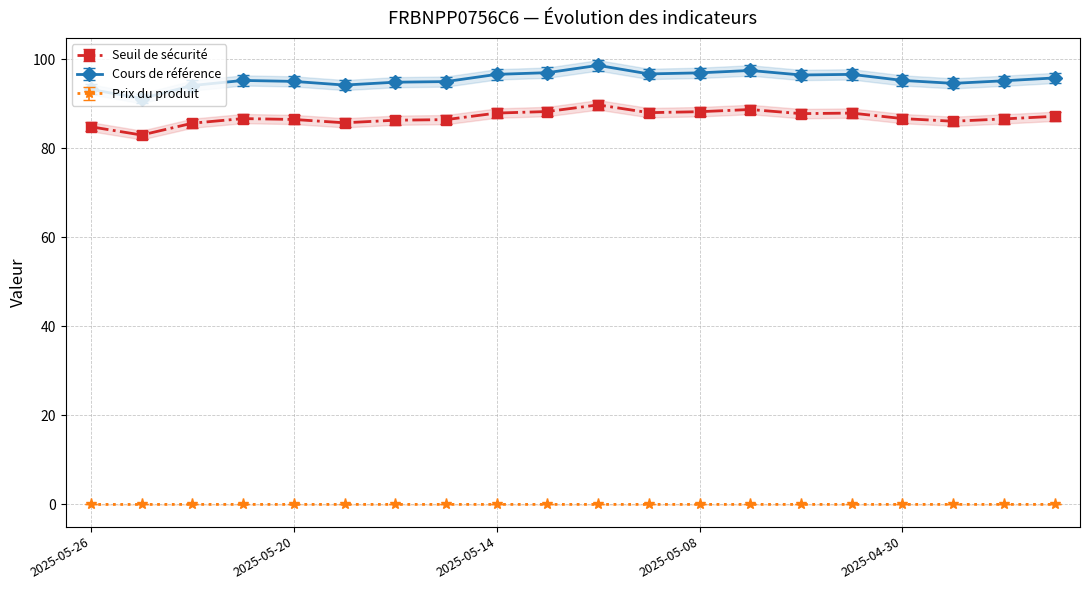

At 2025-05-20, list the series in order from smallest to largest.

Prix du produit, Seuil de sécurité, Cours de référence